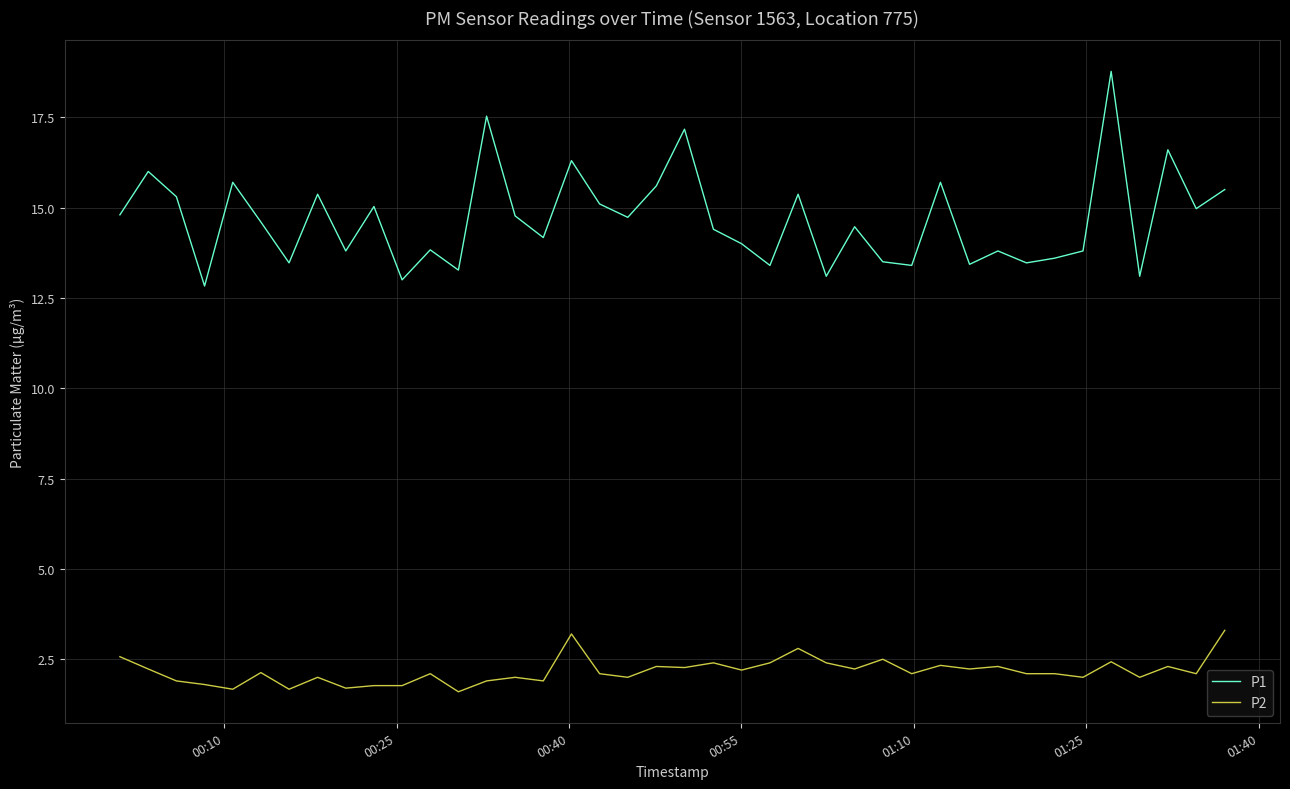

How many lines are shown in the chart?

2